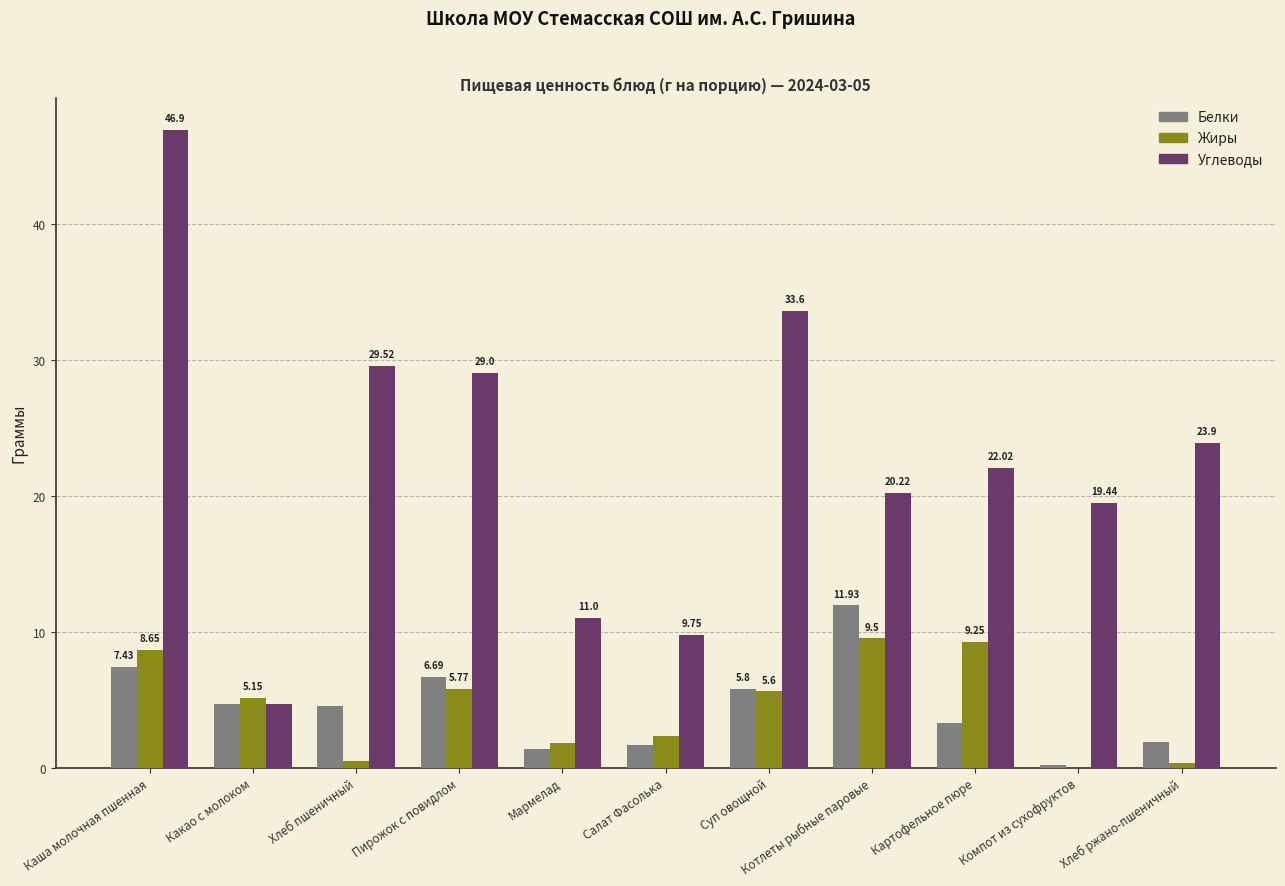

At which label does Углеводы reach its peak?

Каша молочная пшенная